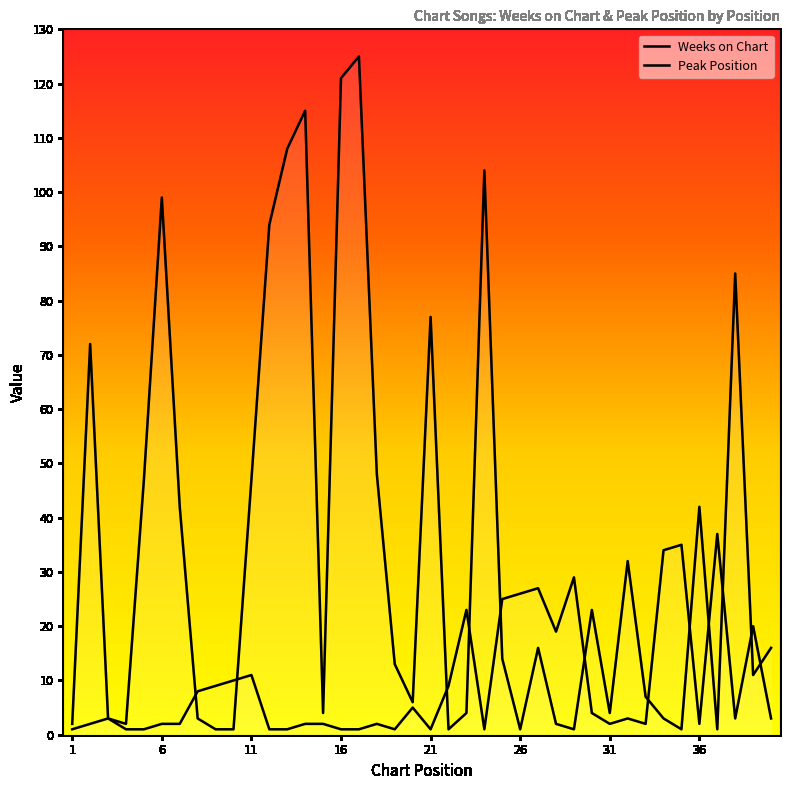

True or false: Peak Position has a value of 2 at 13.

False